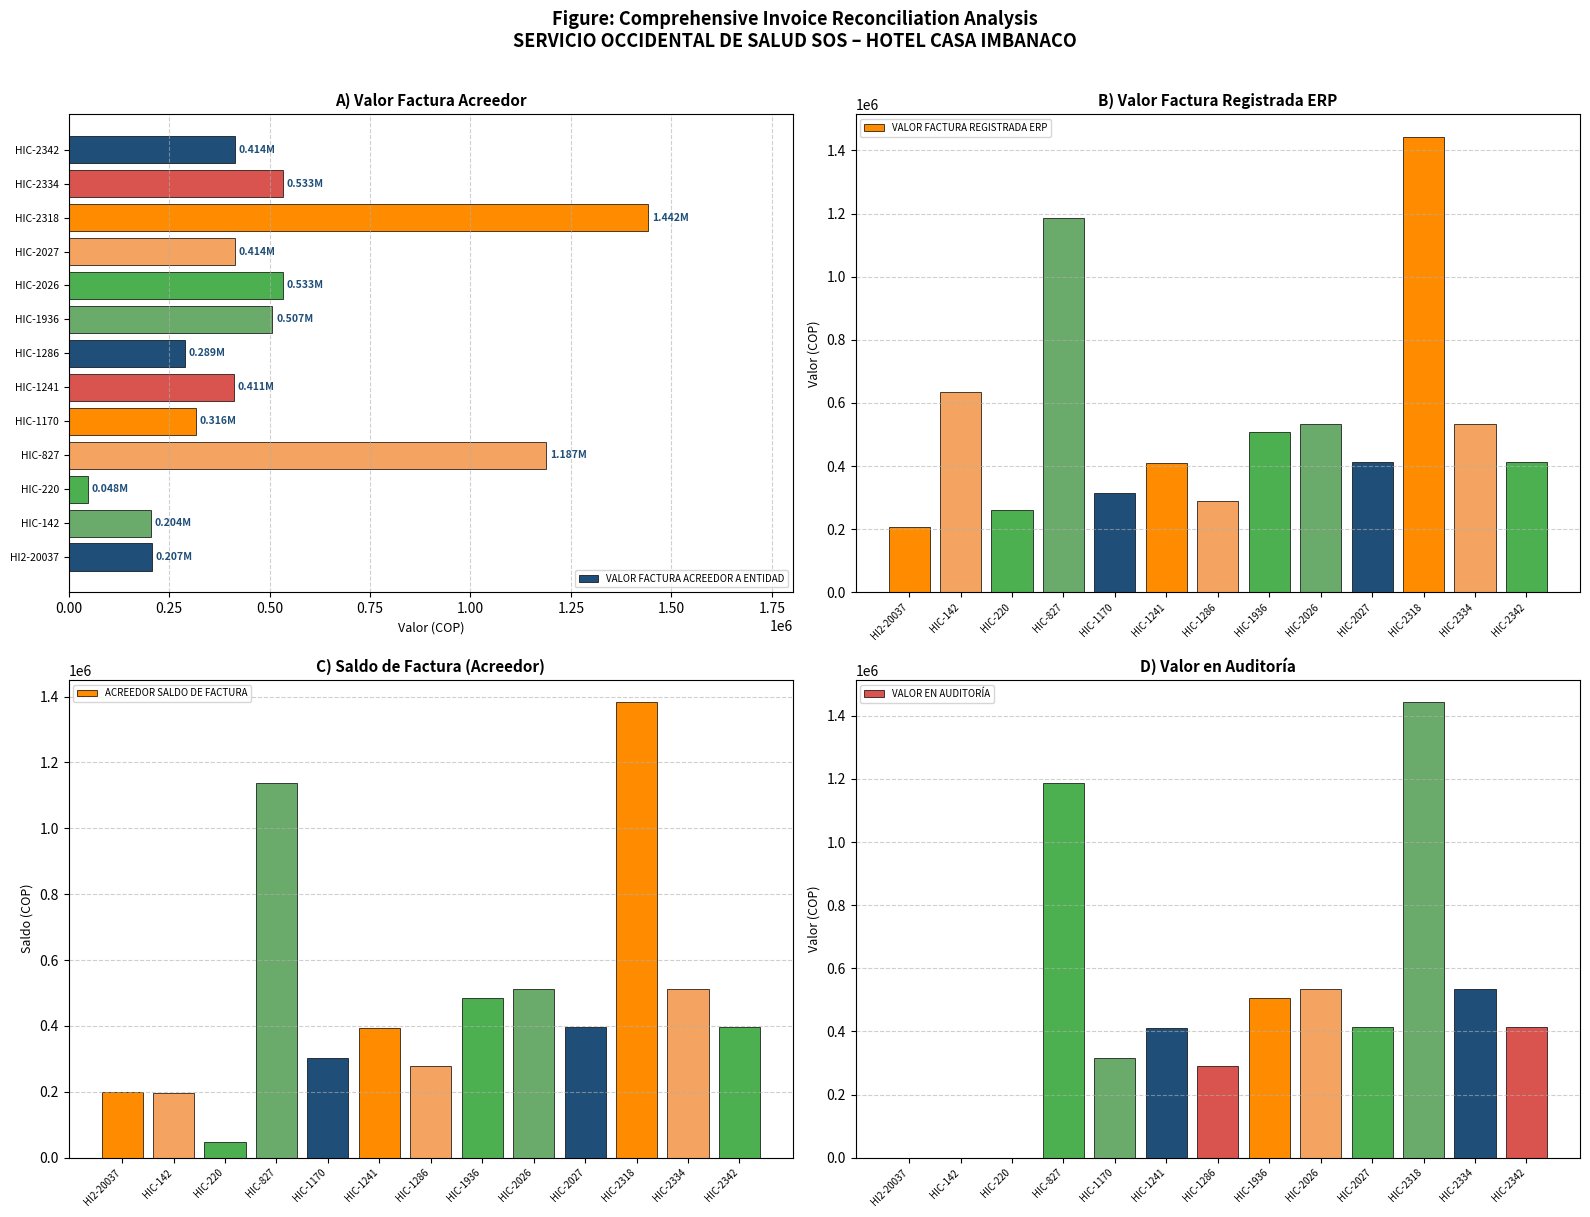

What is the difference between the VALOR FACTURA ACREEDOR A ENTIDAD values at HIC-2026 and HIC-142?

329000